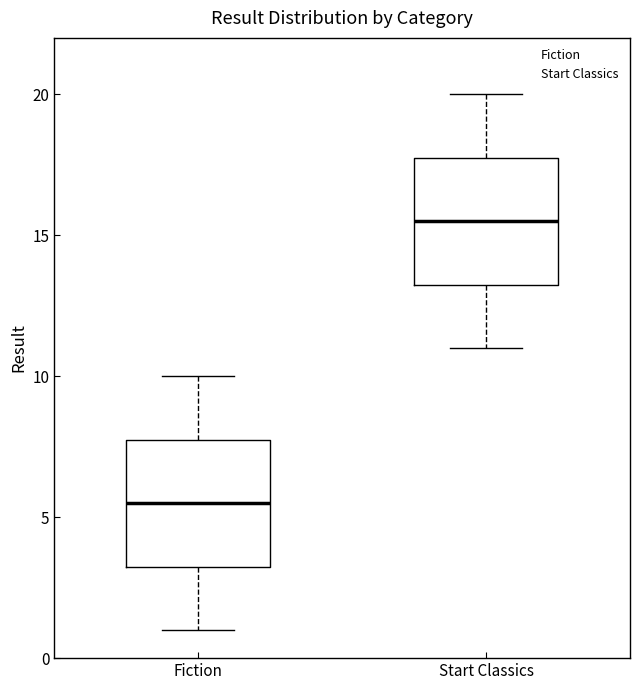

Reading left to right, read every box against the y-axis: the position of its median line, the range the box covers, and the ends of its whiskers. The values are not printed on the chart, so give them approximately, as read against the axis.

Fiction: median 5.5, box 3.5 to 8.0, whiskers 1.0 to 10.0
Start Classics: median 15.5, box 13.5 to 18.0, whiskers 11.0 to 20.0